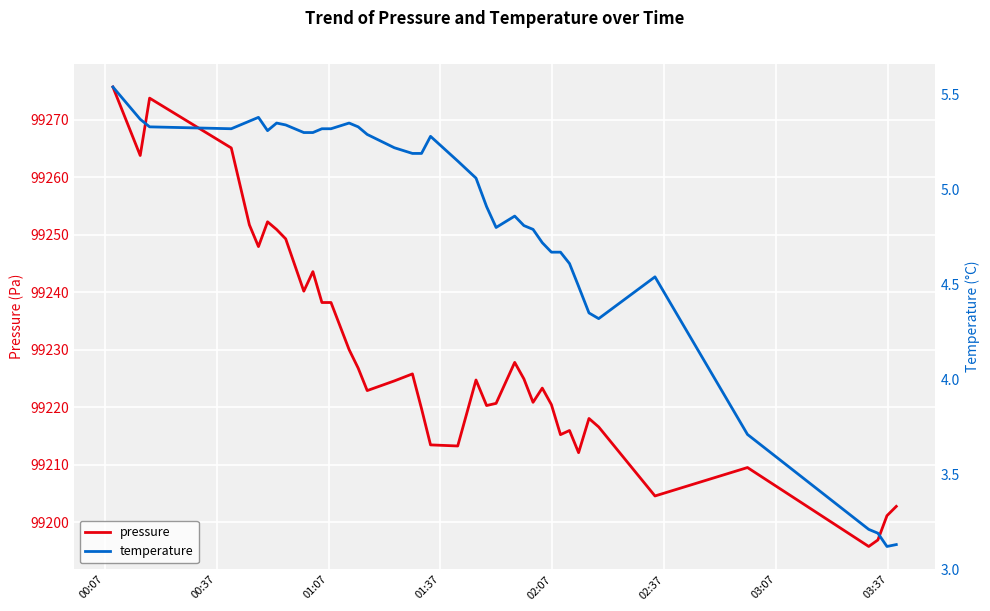

What is the sum of all pressure values?

3969138.1